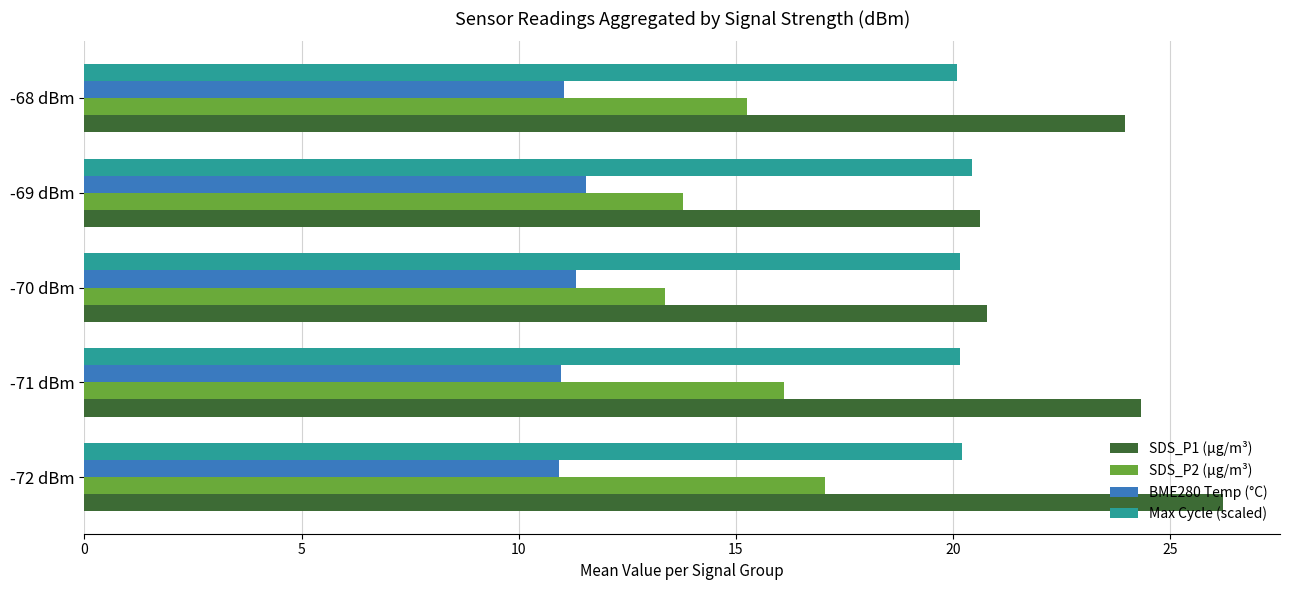

List the series in order of their overall mean, lowest first.

BME280 Temp (°C), SDS_P2 (µg/m³), Max Cycle (scaled), SDS_P1 (µg/m³)